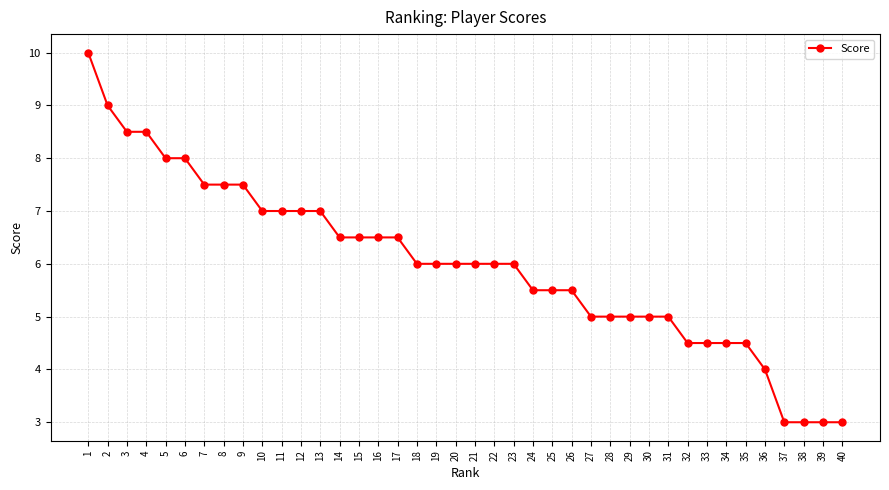

Is it true that the value at 5 is 11.2?

False